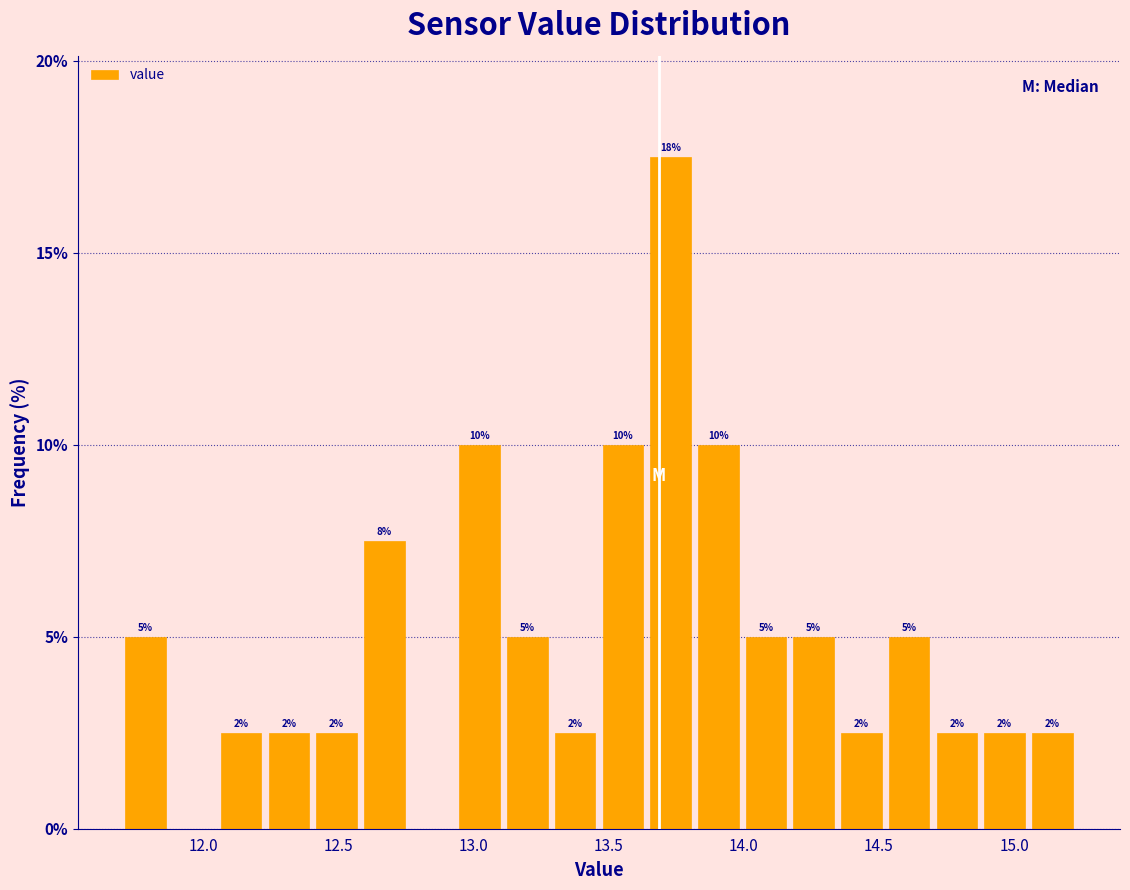

Around what value on the x-axis is the tallest bar? Give the approximate position of its centre, as read against the axis.

13.75